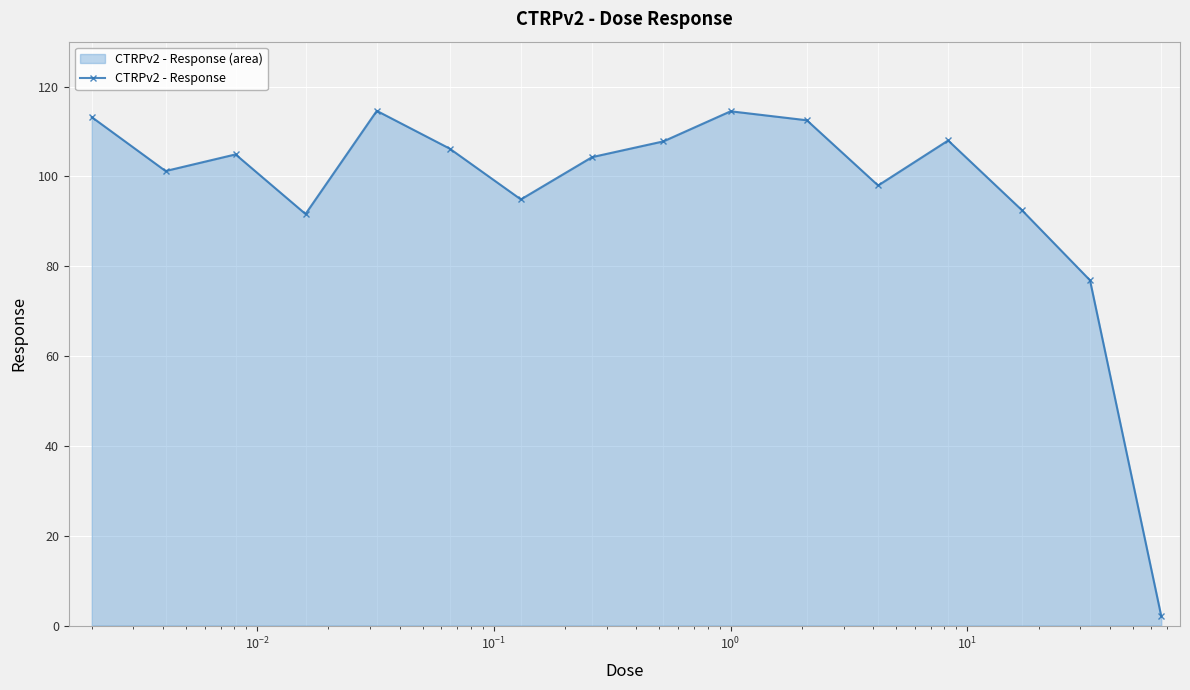

What is the value of the 12th point from the left?

98.0